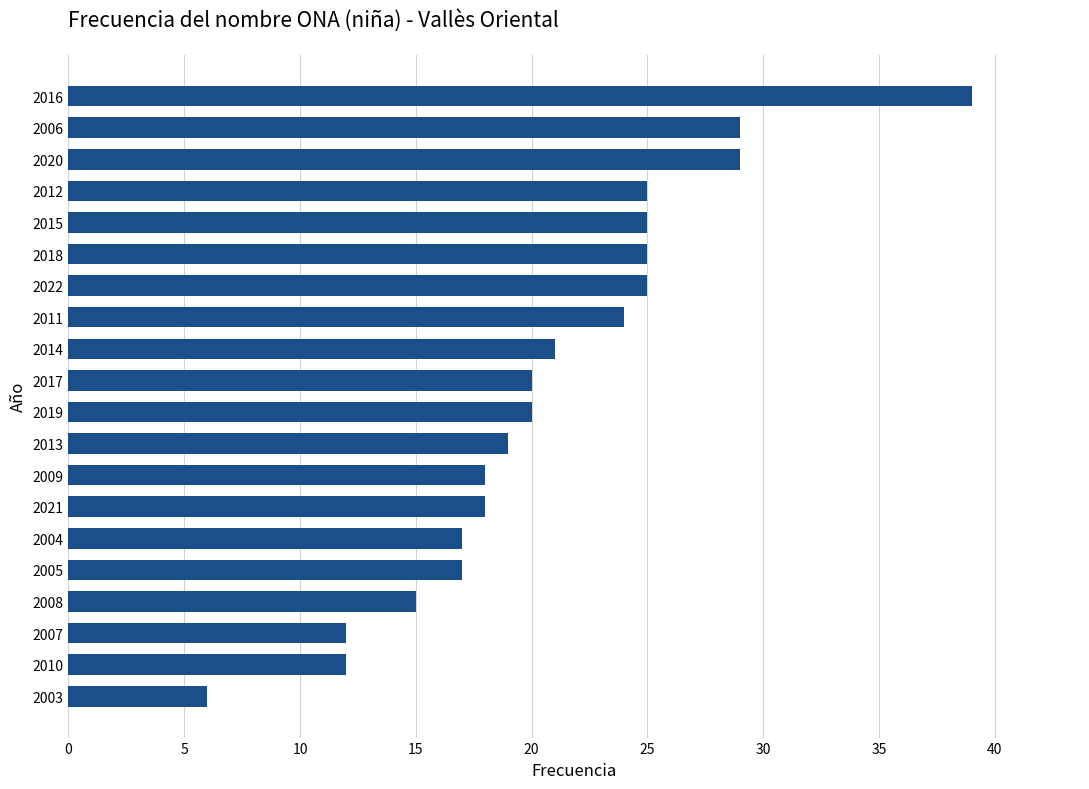

Reading top to bottom, list all the values displayed in this chart.

39	29	29	25	25	25	25	24	21	20	20	19	18	18	17	17	15	12	12	6